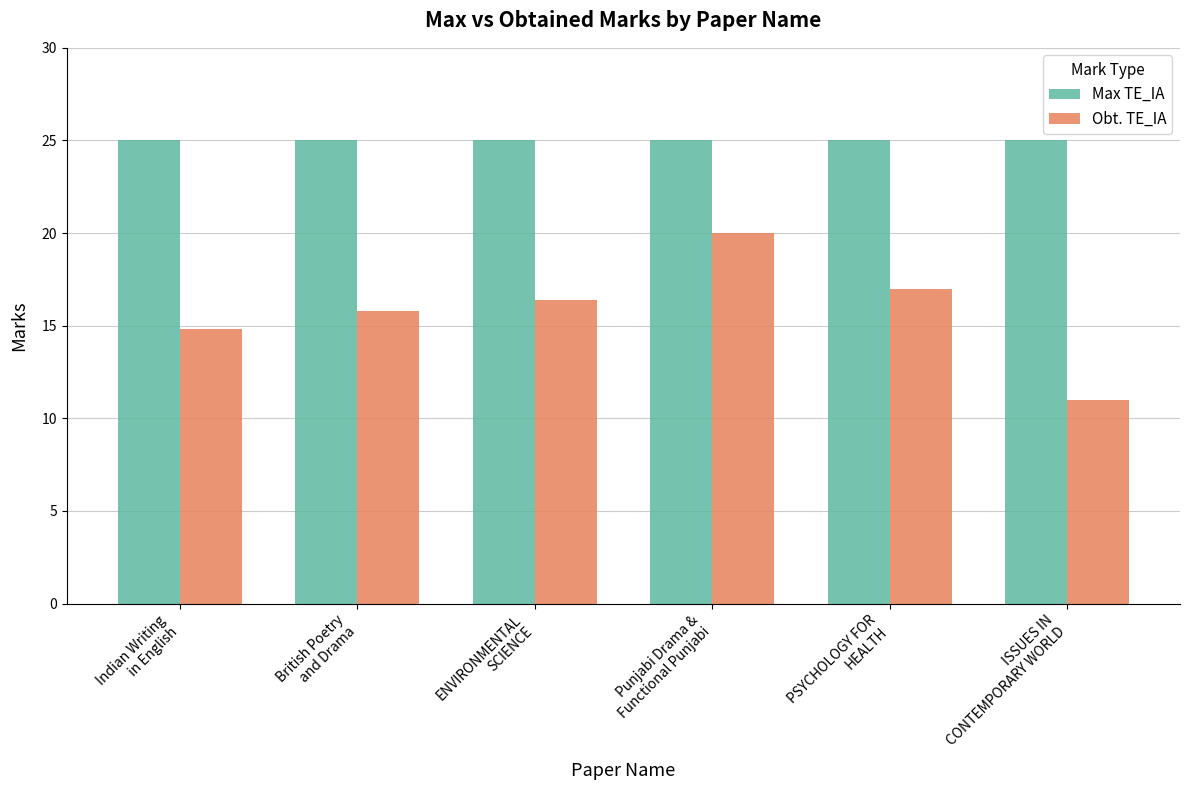

What is the maximum value for Max TE_IA?

25.0